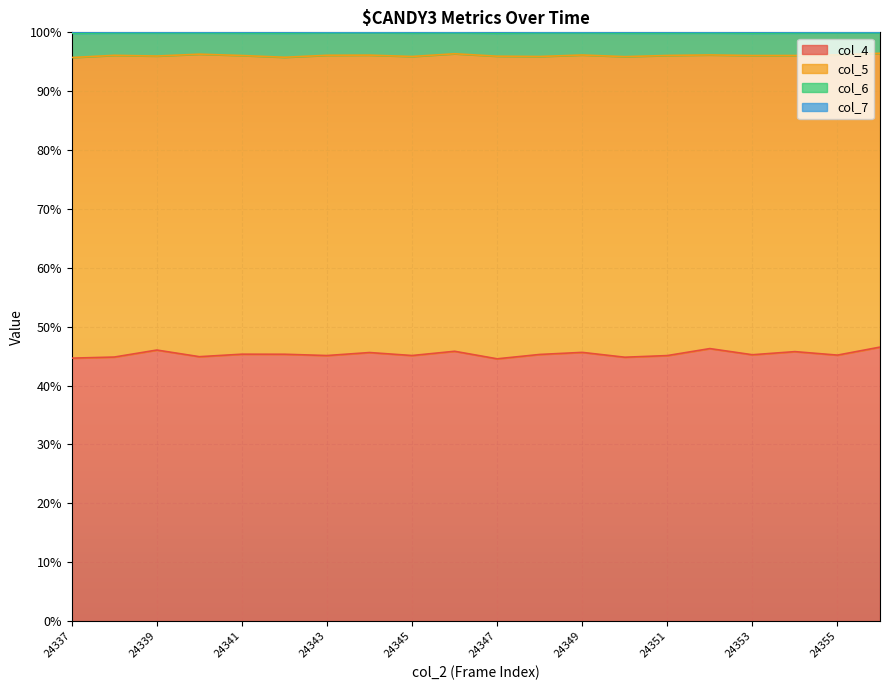

In col_7, how many points are lower than both neighbors (excluding endpoints)?

5